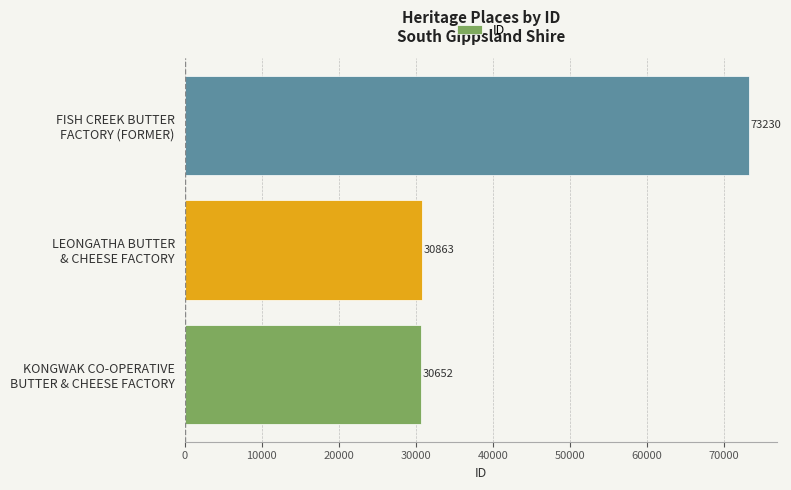

What is the greatest value displayed?

73230